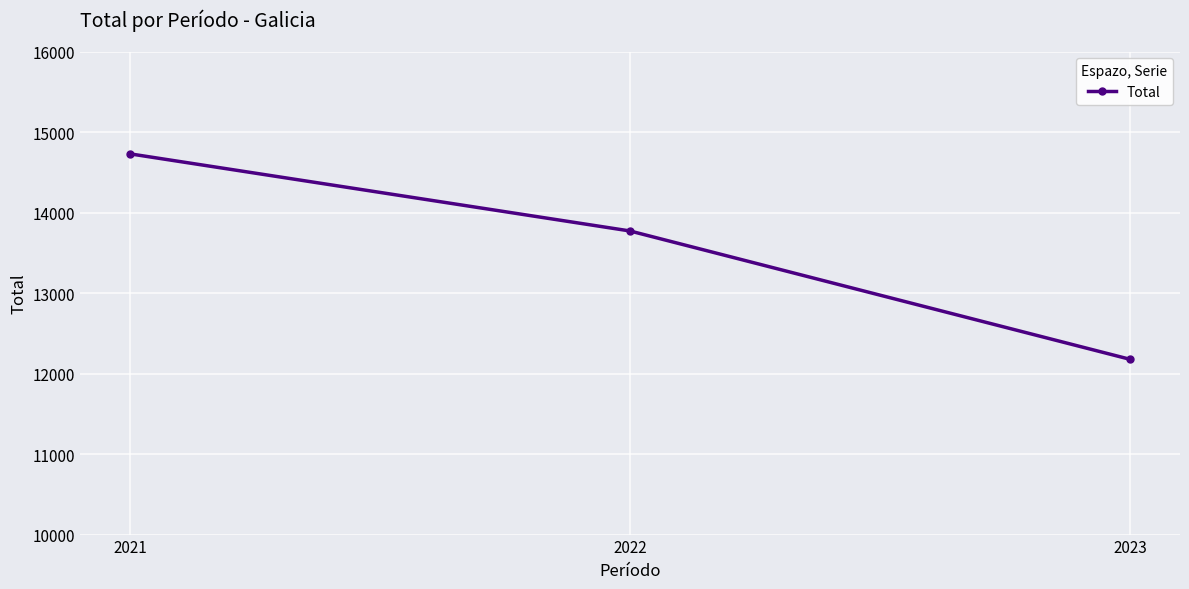

How many lines are shown in the chart?

1